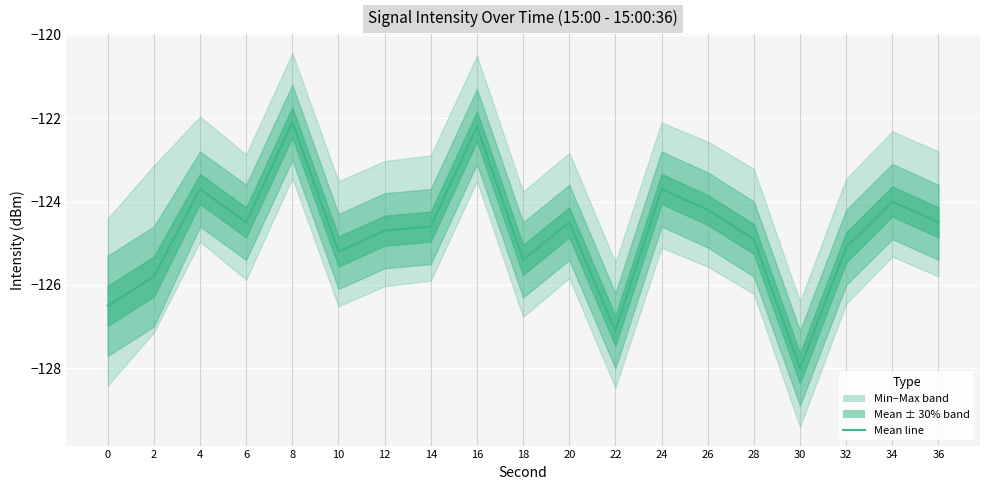

True or false: the data shows -125.8 at 2.

True